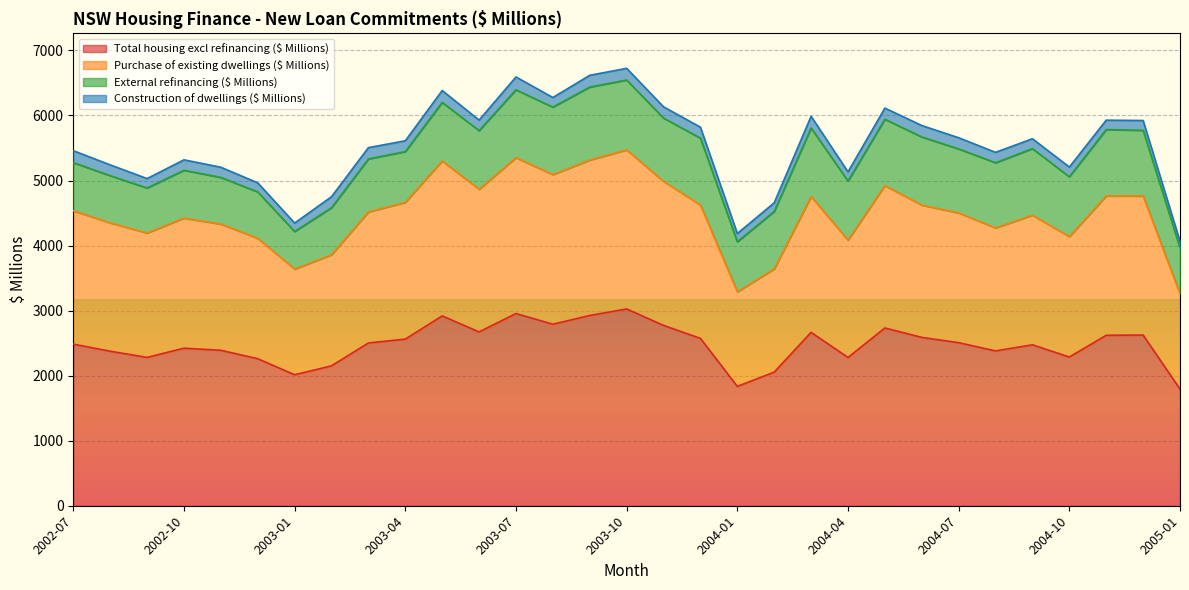

True or false: Total housing excl refinancing ($ Millions) and Purchase of existing dwellings ($ Millions) cross at least once.

False